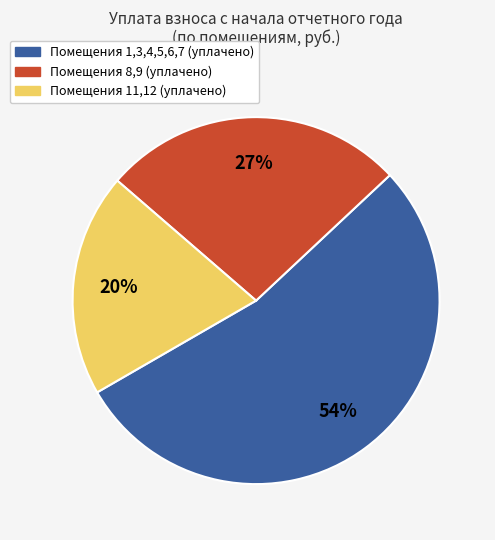

Is there any slice that represents more than half of the pie?

Yes